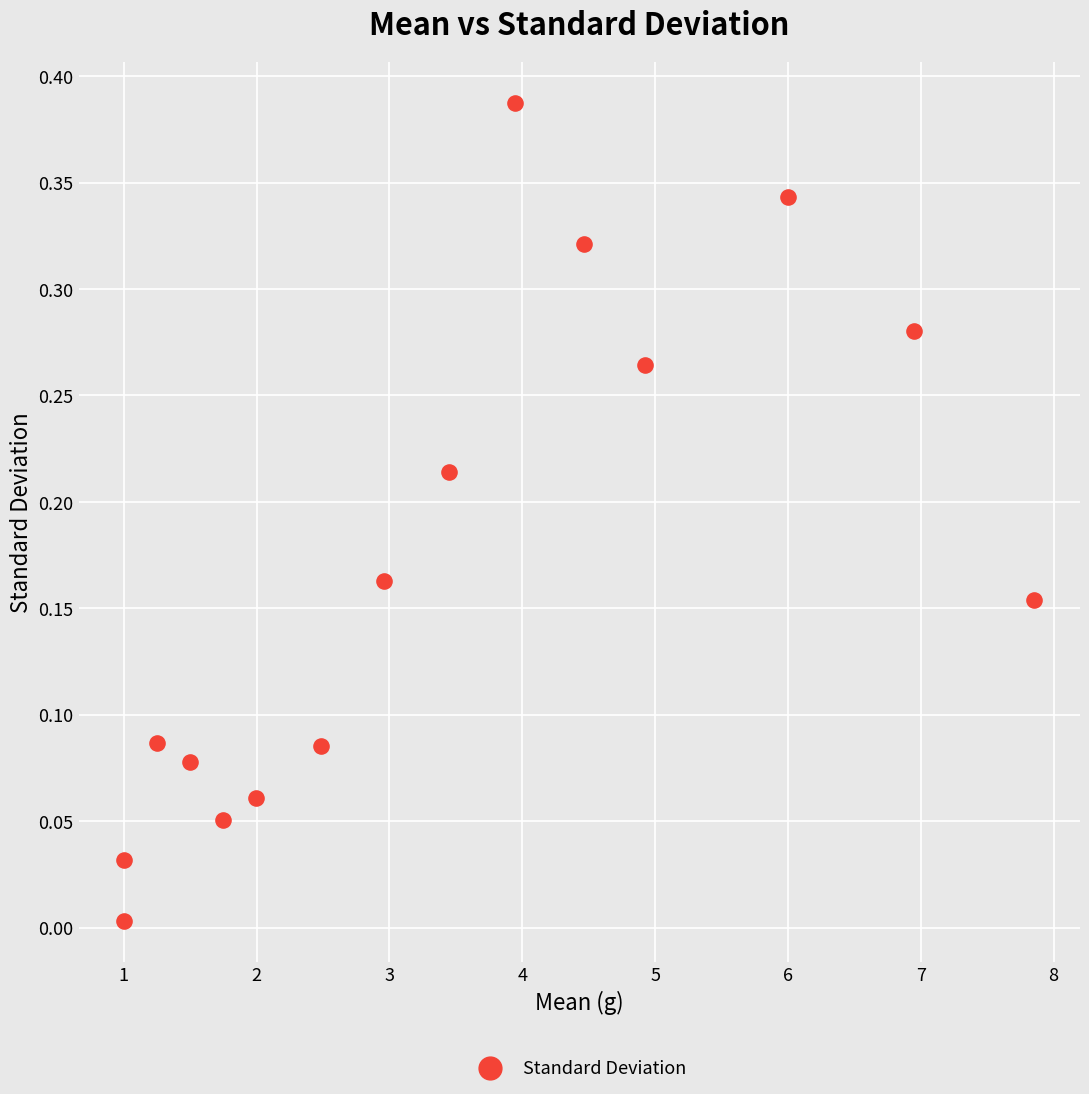

What is the range of X values (max minus min)?

6.9